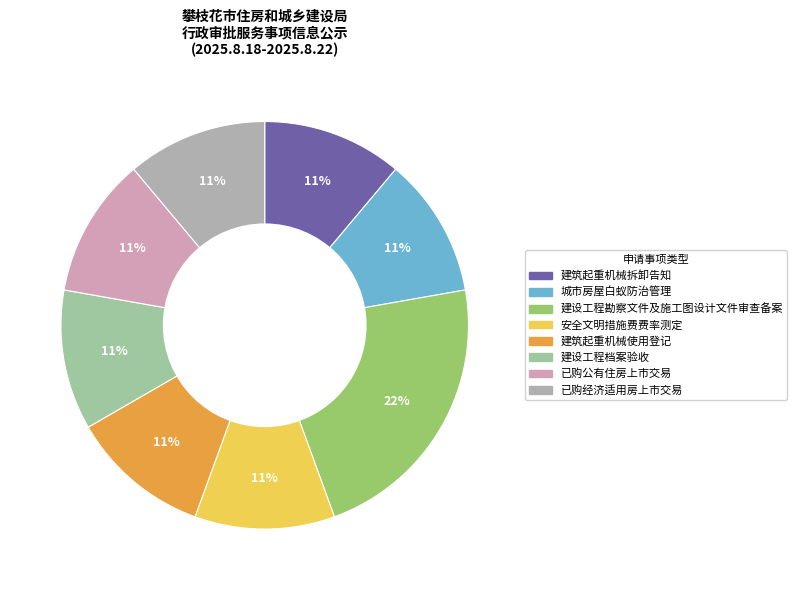

How many slices are in this pie chart?

8